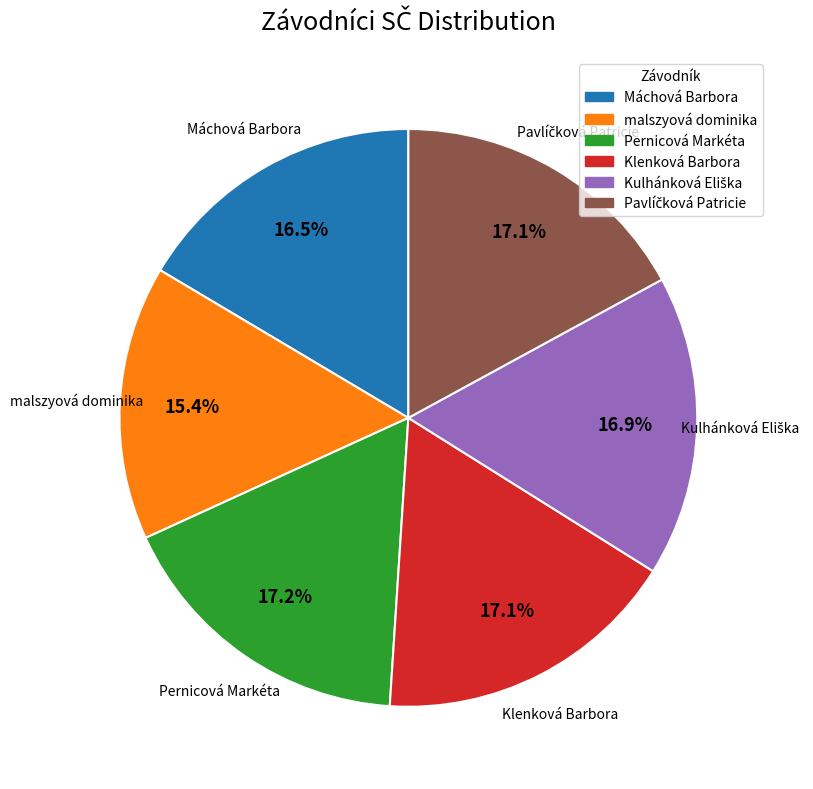

What is the ratio of the value at Pernicová Markéta to the value at Máchová Barbora?

1.0